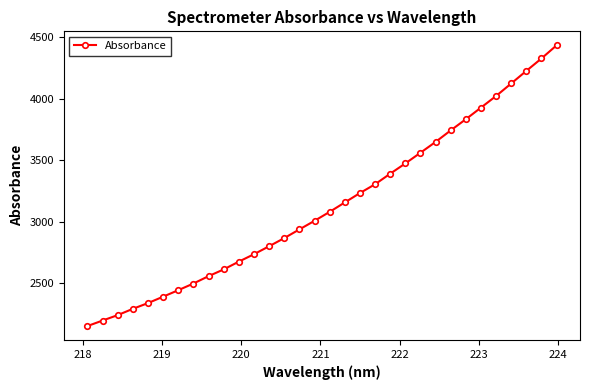

How many series are shown in this chart?

1